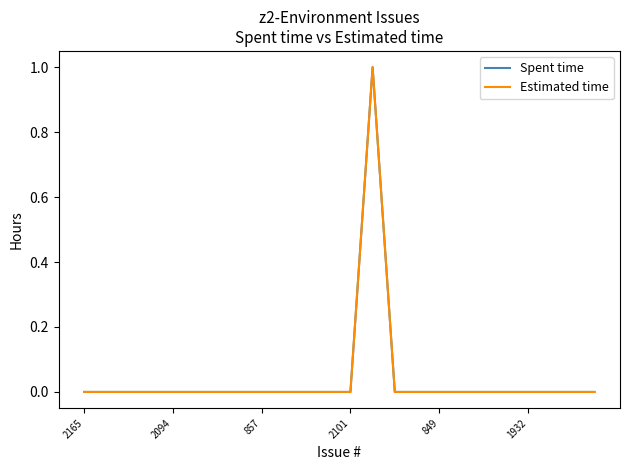

Is this an area chart (filled region under the line)?

No